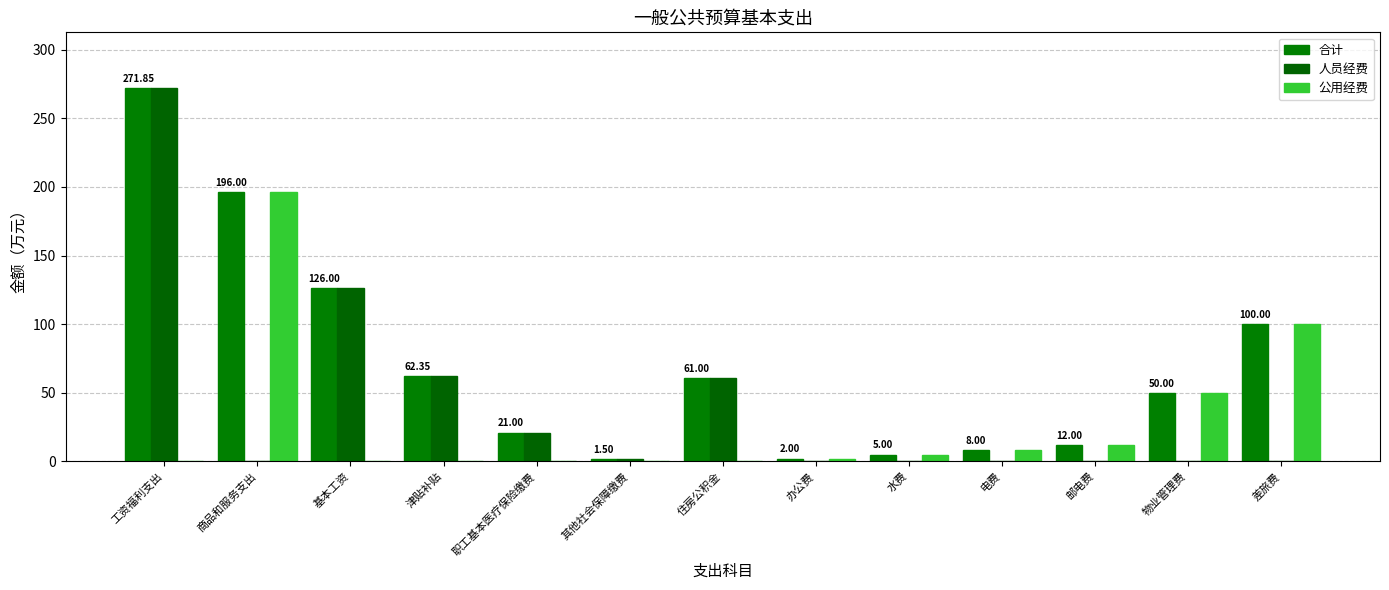

How many groups of bars are there?

13